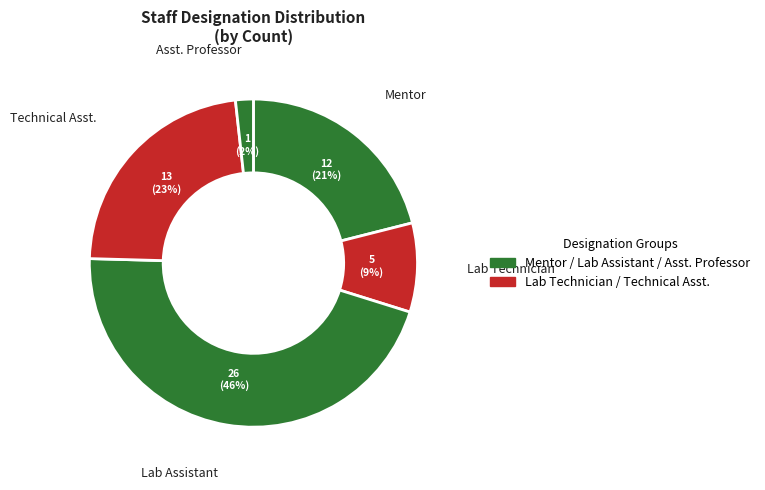

How many slices are in this pie chart?

5